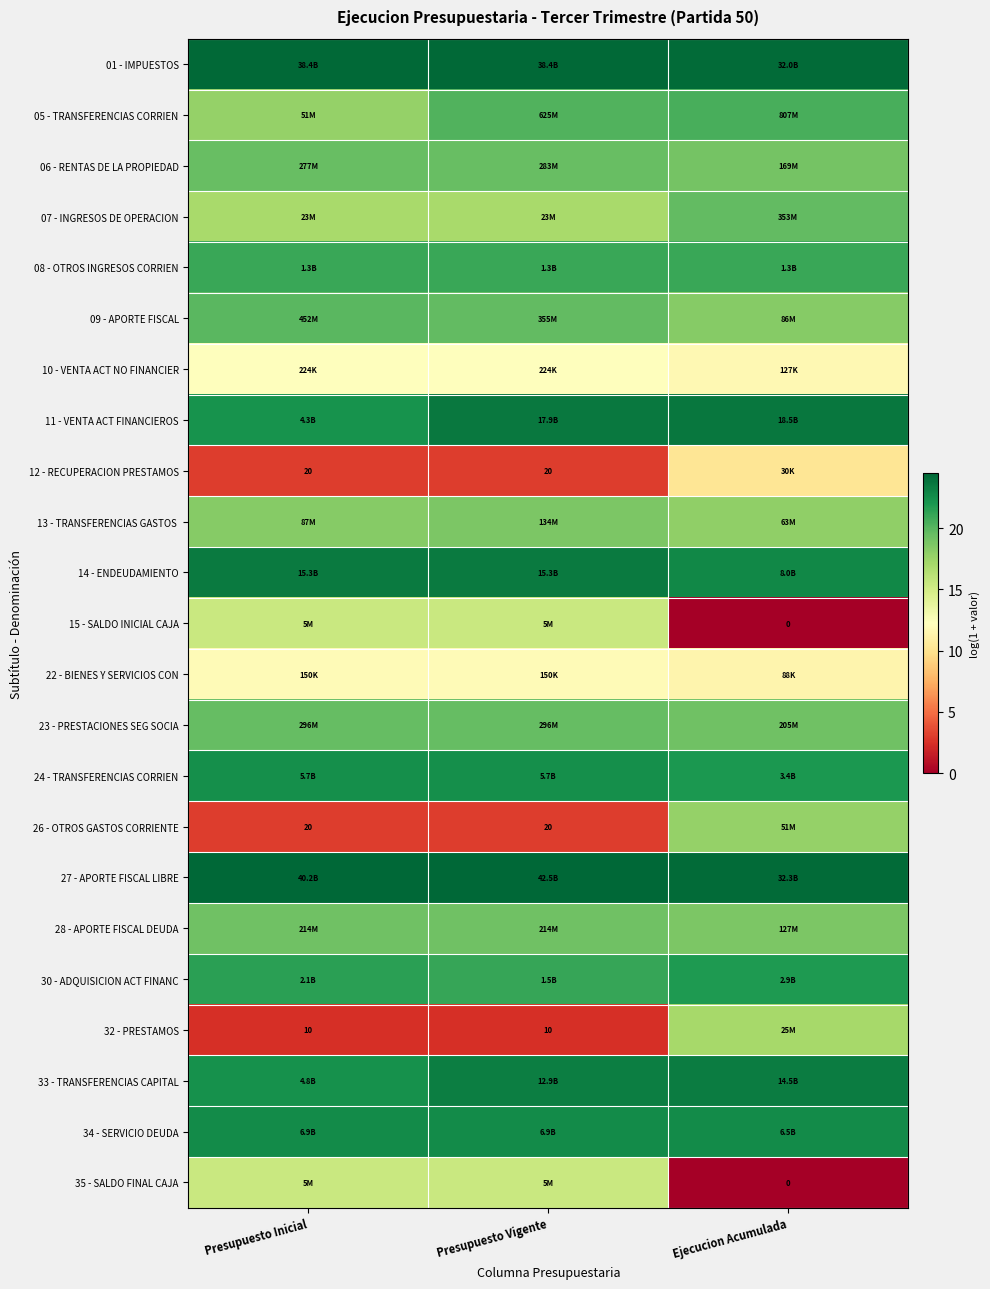

What is the difference between the highest and lowest values at Presupuesto Vigente?

22.1